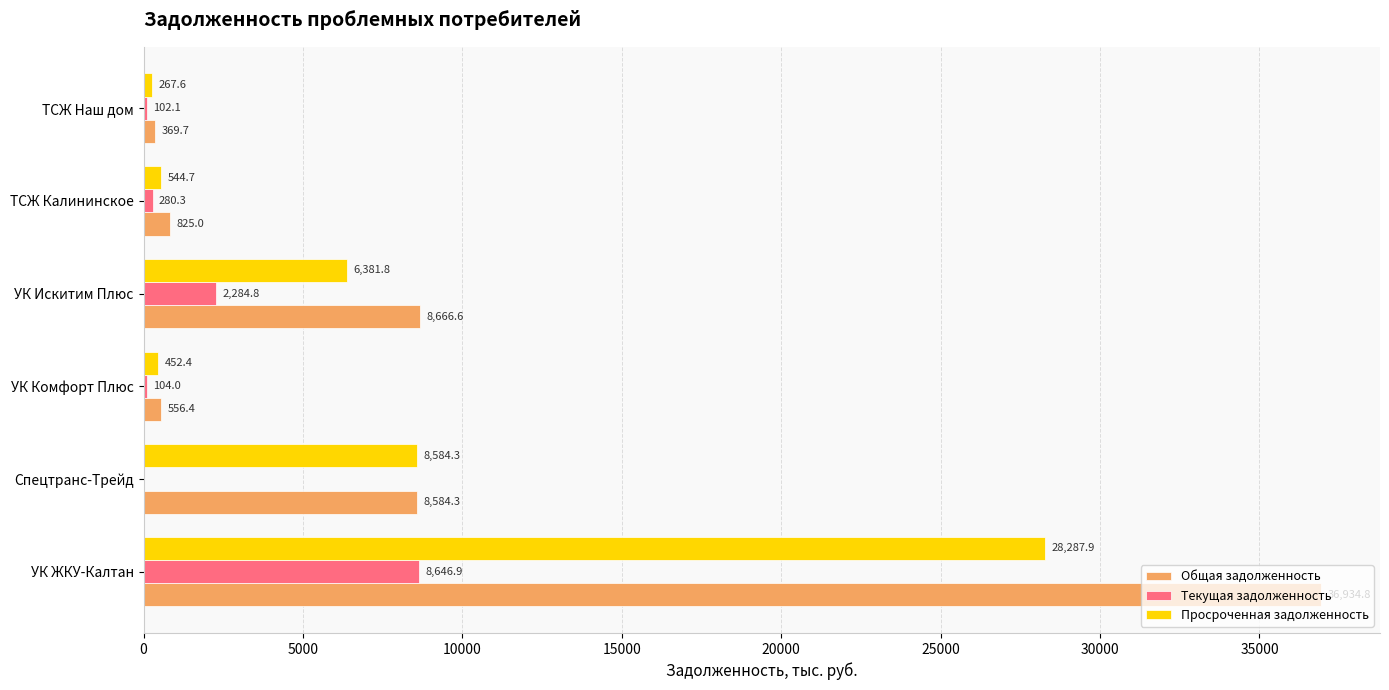

At which category is the sum across all series the highest?

УК ЖКУ-Калтан